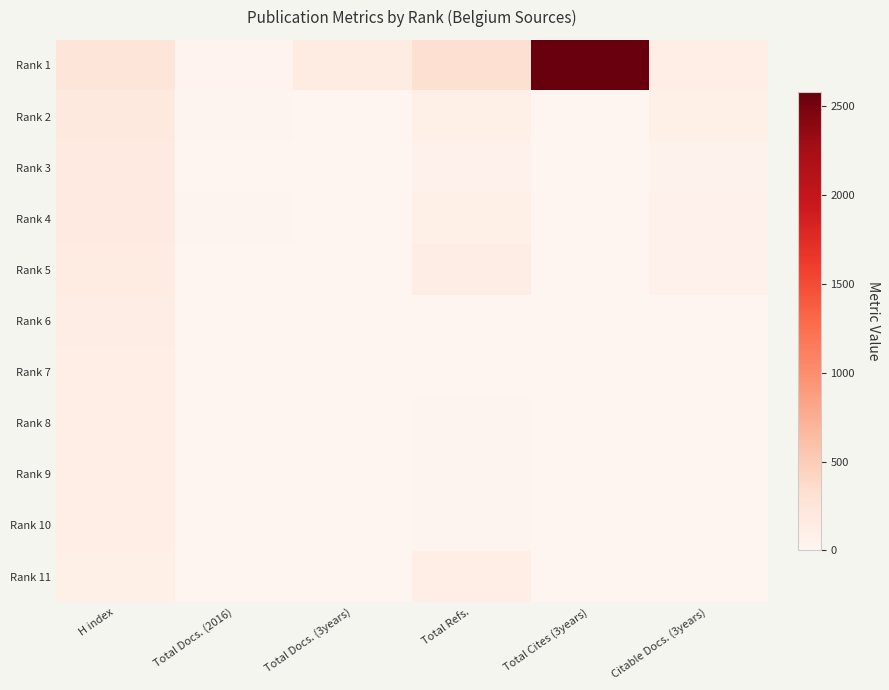

Reading right to left, transcribe all the data shown in this chart.

Rank 1: Citable Docs. (3years)=110	Total Cites (3years)=2582	Total Refs.=315	Total Docs. (3years)=157	Total Docs. (2016)=24	H index=244
Rank 2: Citable Docs. (3years)=96	Total Cites (3years)=0	Total Refs.=93	Total Docs. (3years)=0	Total Docs. (2016)=12	H index=190
Rank 3: Citable Docs. (3years)=46	Total Cites (3years)=0	Total Refs.=60	Total Docs. (3years)=0	Total Docs. (2016)=8	H index=168
Rank 4: Citable Docs. (3years)=51	Total Cites (3years)=0	Total Refs.=97	Total Docs. (3years)=0	Total Docs. (2016)=12	H index=163
Rank 5: Citable Docs. (3years)=60	Total Cites (3years)=0	Total Refs.=115	Total Docs. (3years)=0	Total Docs. (2016)=10	H index=140
Rank 6: Citable Docs. (3years)=0	Total Cites (3years)=0	Total Refs.=1	Total Docs. (3years)=0	Total Docs. (2016)=0	H index=123
Rank 7: Citable Docs. (3years)=1	Total Cites (3years)=0	Total Refs.=6	Total Docs. (3years)=0	Total Docs. (2016)=1	H index=106
Rank 8: Citable Docs. (3years)=0	Total Cites (3years)=0	Total Refs.=15	Total Docs. (3years)=0	Total Docs. (2016)=2	H index=102
Rank 9: Citable Docs. (3years)=4	Total Cites (3years)=0	Total Refs.=19	Total Docs. (3years)=0	Total Docs. (2016)=2	H index=102
Rank 10: Citable Docs. (3years)=0	Total Cites (3years)=0	Total Refs.=19	Total Docs. (3years)=0	Total Docs. (2016)=1	H index=101
Rank 11: Citable Docs. (3years)=1	Total Cites (3years)=0	Total Refs.=105	Total Docs. (3years)=0	Total Docs. (2016)=2	H index=100